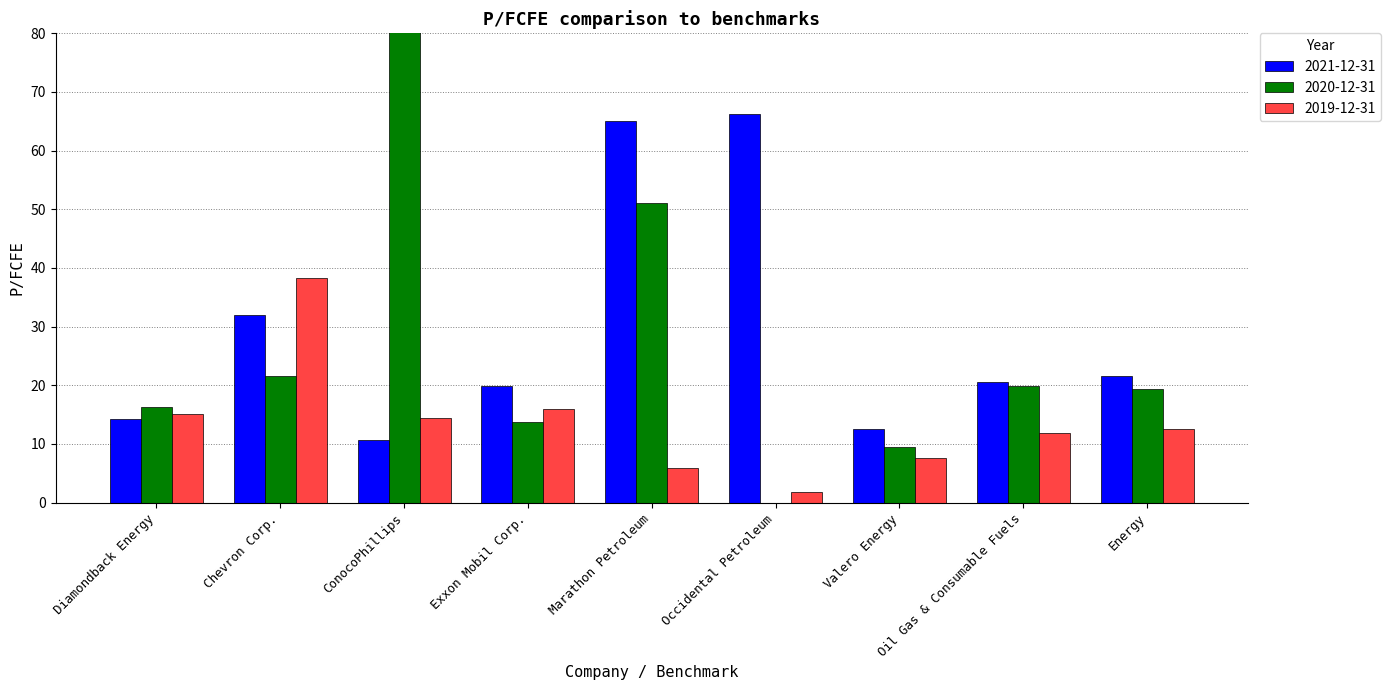

Does the chart contain any negative values?

No